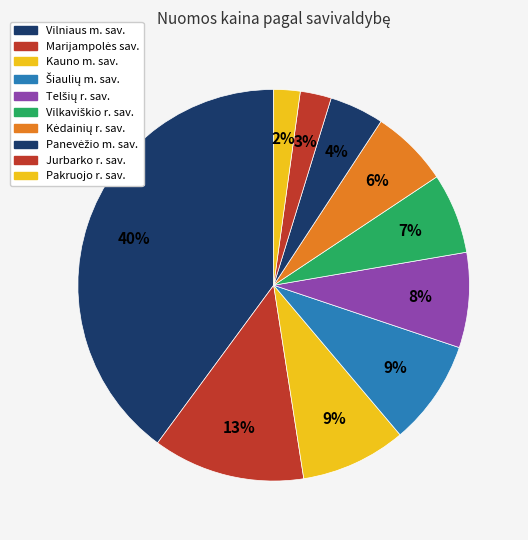

Count the number of slices in the pie.

10